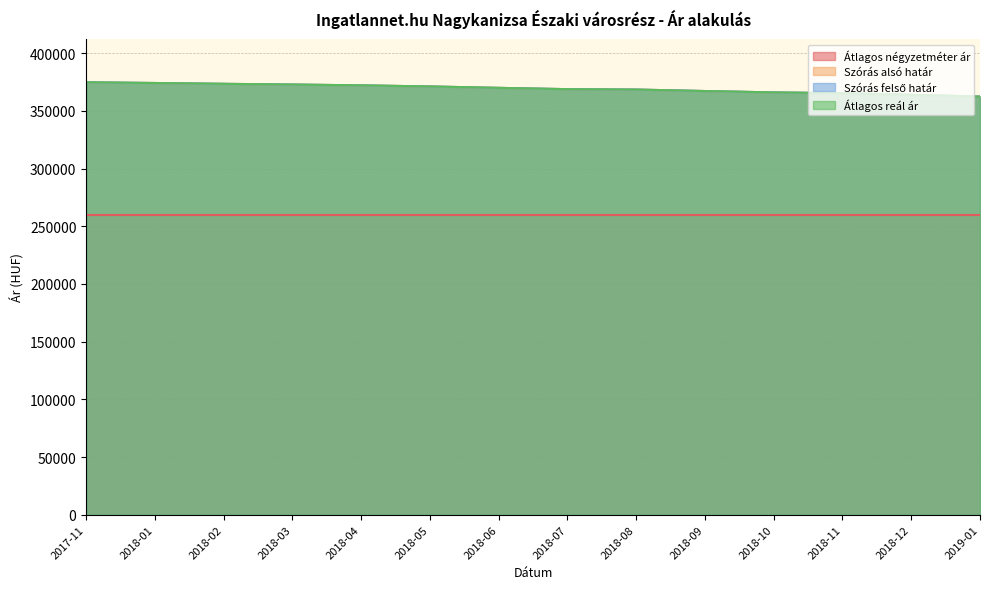

What position from the right is 2018-09?

5